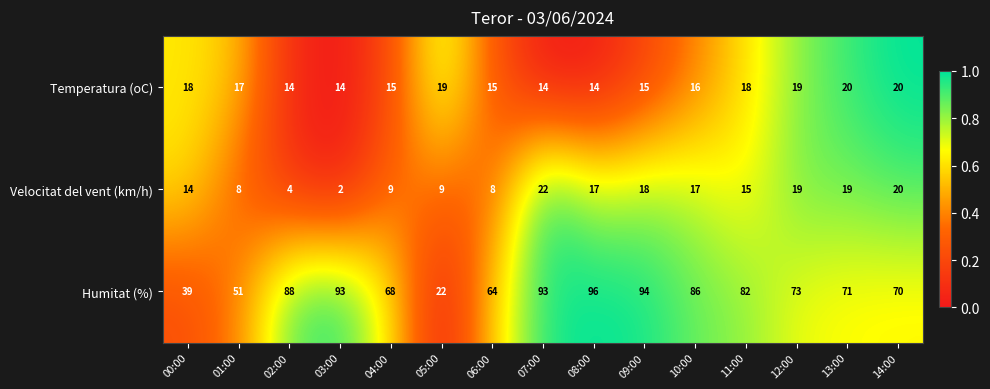

Rank the series by their maximum value, from highest to lowest.

Humitat (%), Velocitat del vent (km/h), Temperatura (oC)